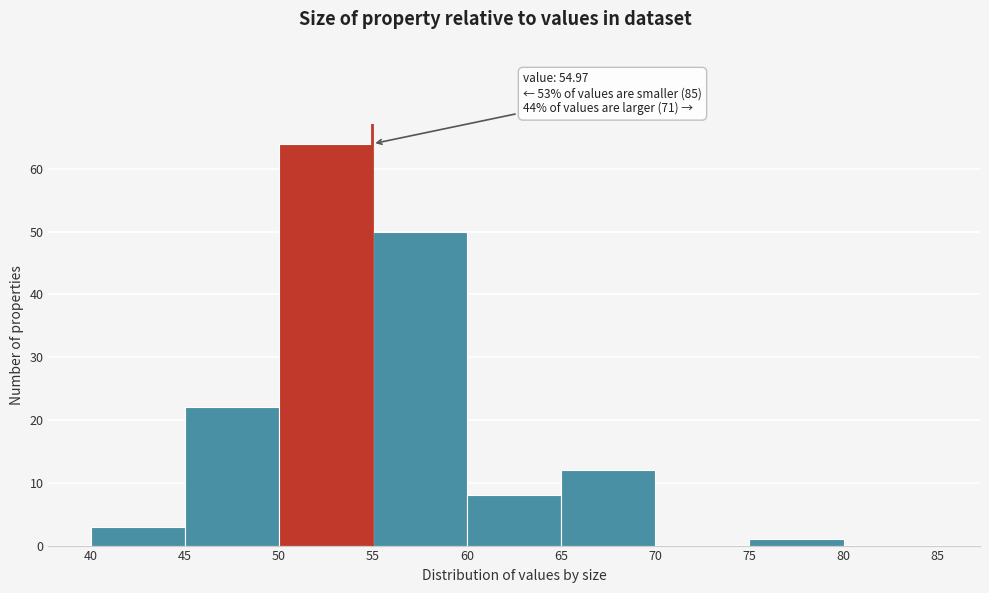

Which range on the x-axis has the tallest bar?

50 to 55